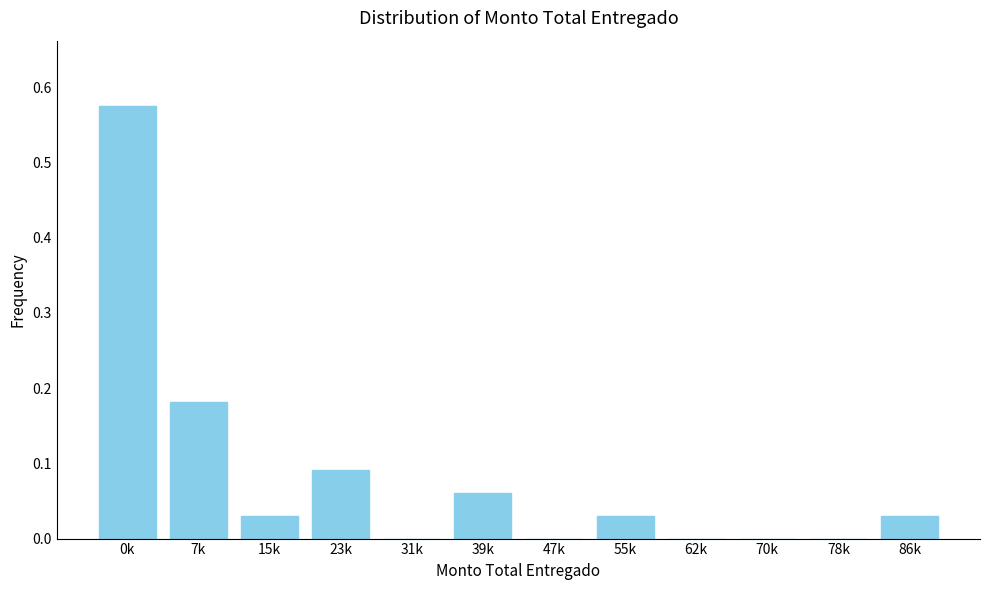

True or false: the data shows 0.0 at 78k.

True